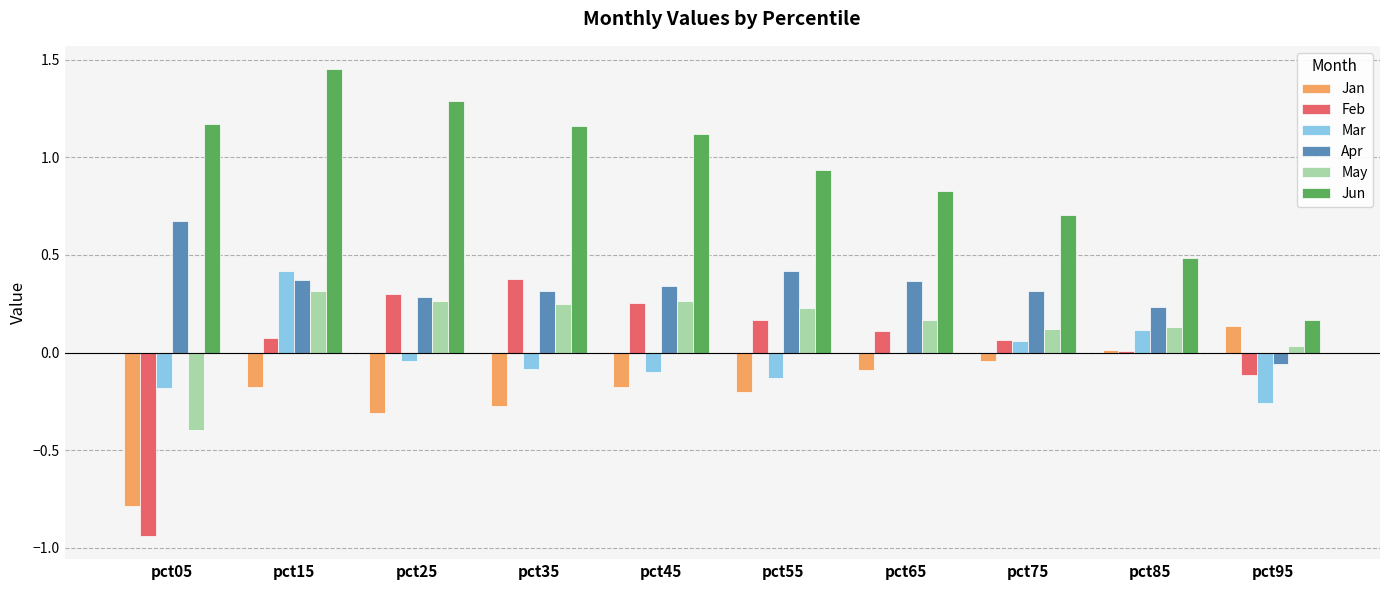

What are all the series names shown in the legend?

Jan, Feb, Mar, Apr, May, Jun